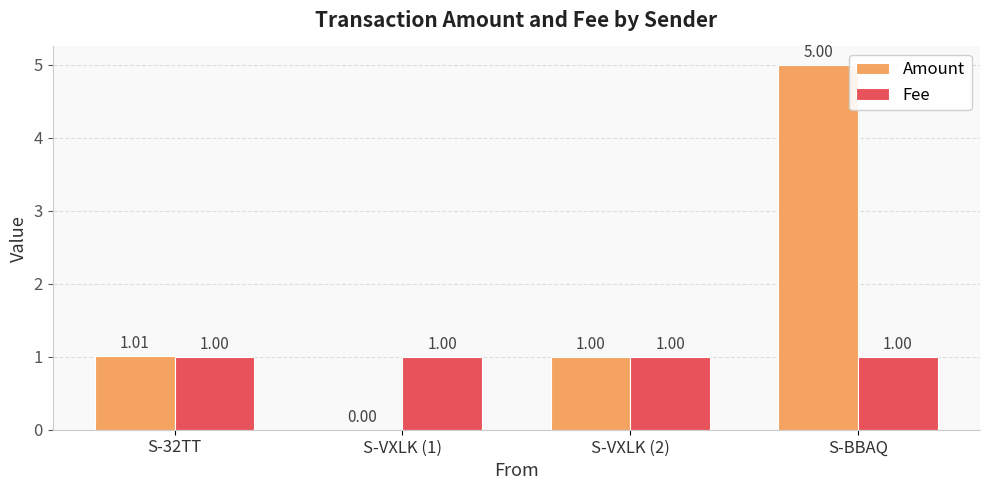

What value does the Amount series have at S-BBAQ?

5.0